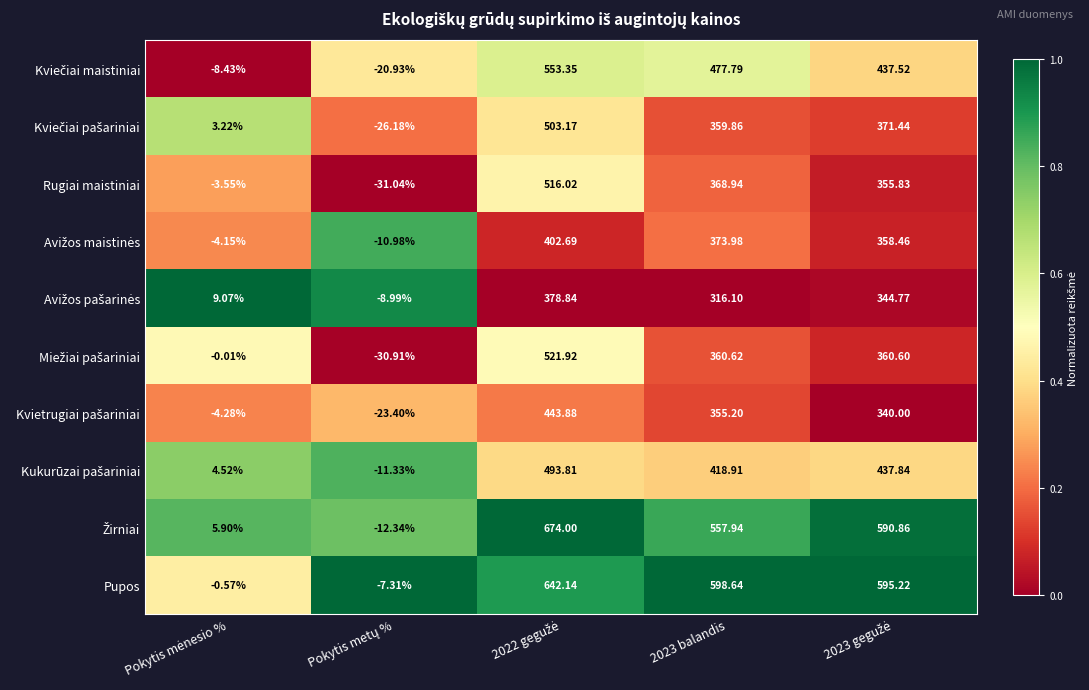

Which series has the largest total across all categories?

Pupos